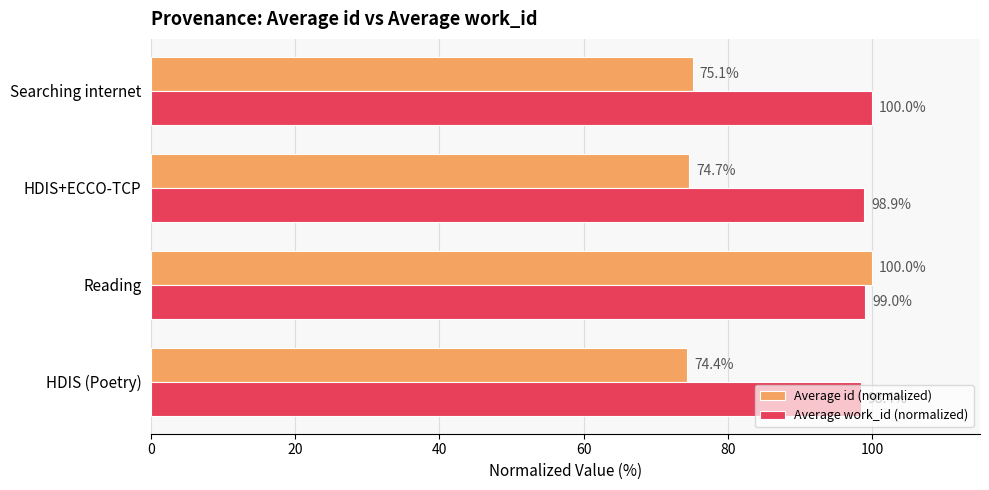

How many data points does each series have?

4